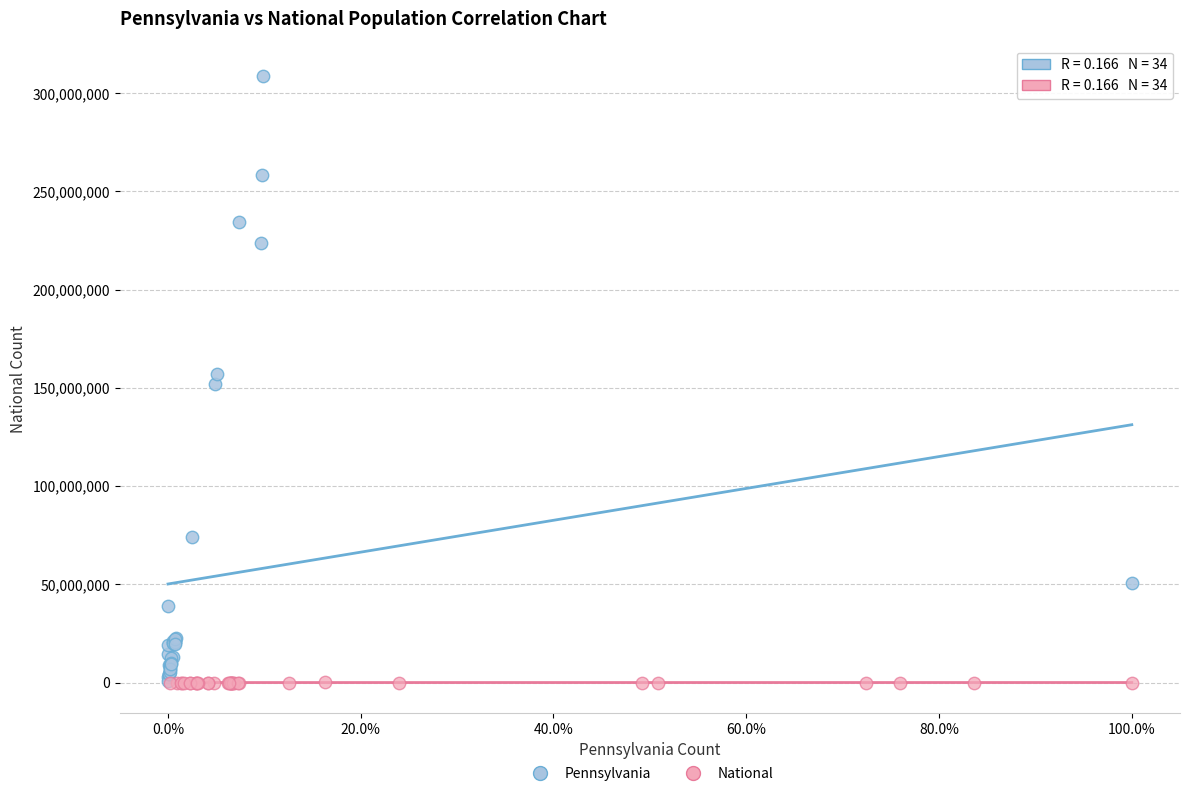

Which series has the largest Y range (max minus min)?

Pennsylvania